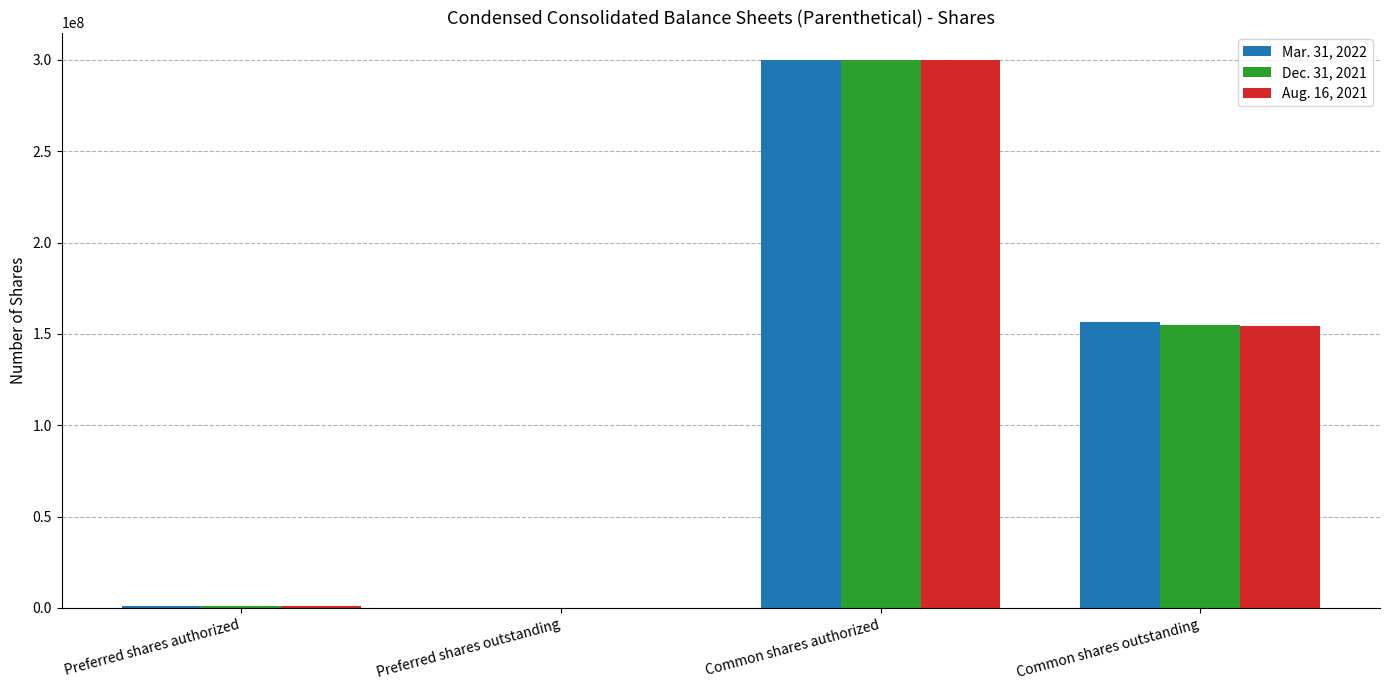

Which series changed the most between Common shares authorized and Common shares outstanding?

Aug. 16, 2021